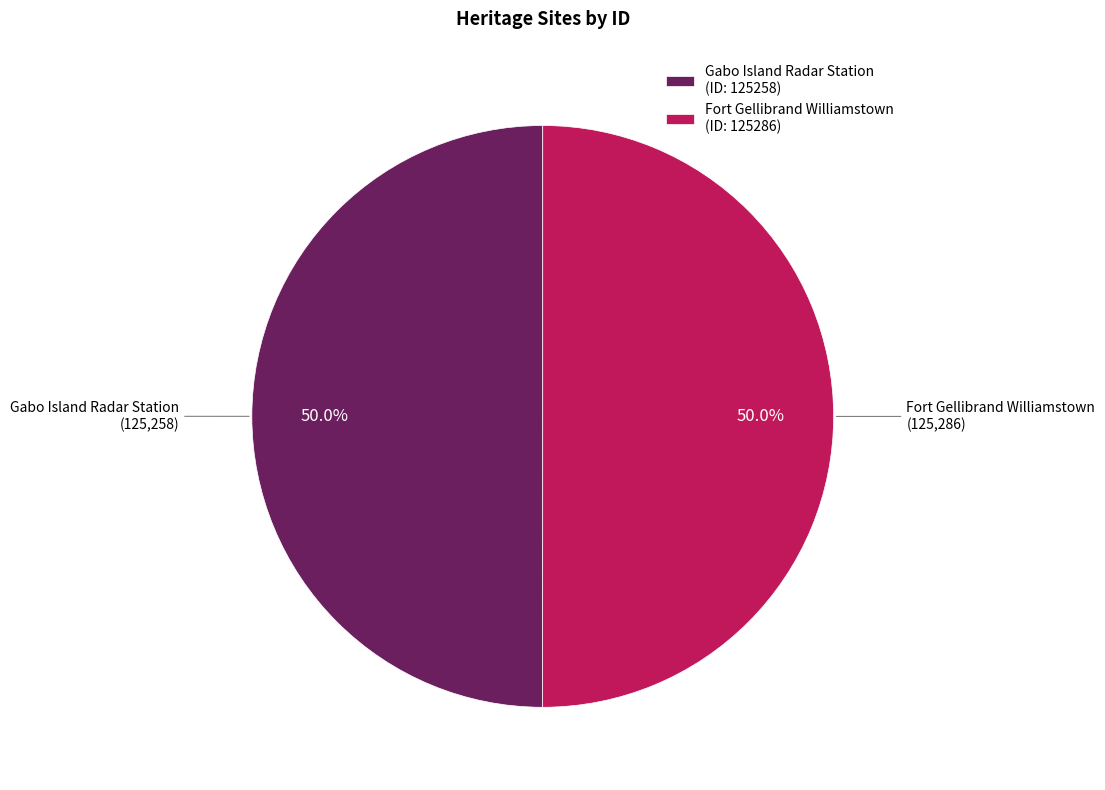

What is the ratio of the value at Fort Gellibrand Williamstown (ID: 125286) to the value at Gabo Island Radar Station (ID: 125258)?

1.0